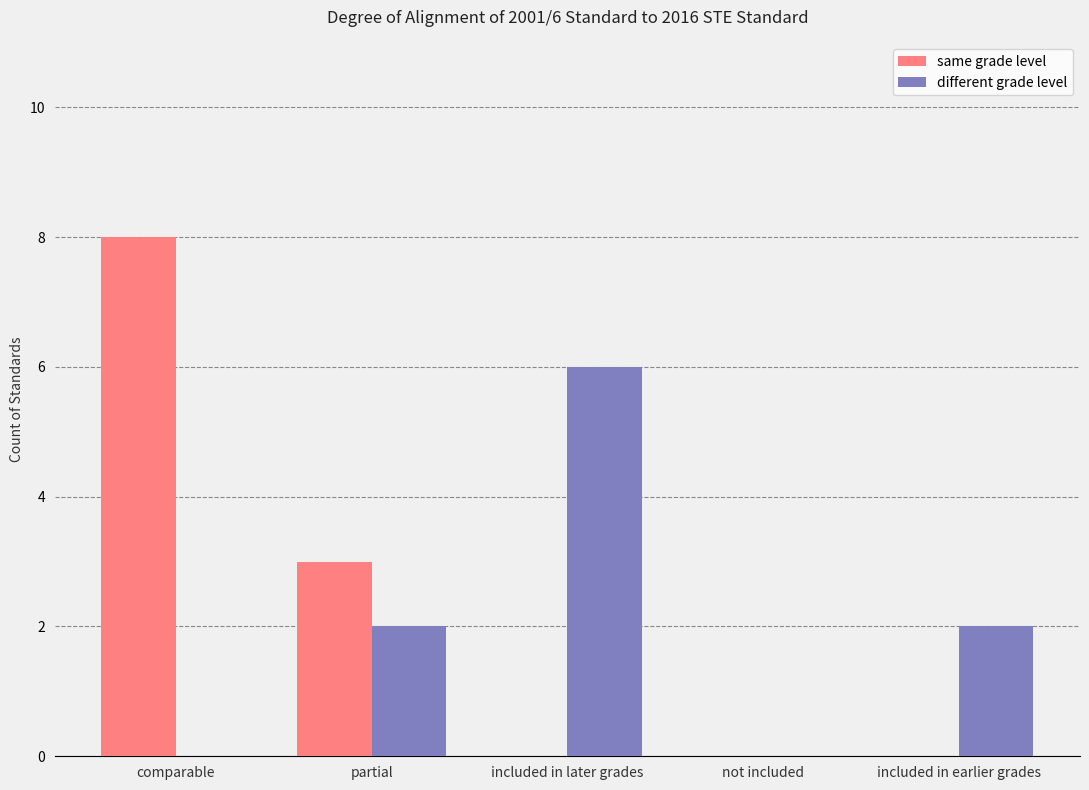

True or false: same grade level has a value of 0 at not included.

True